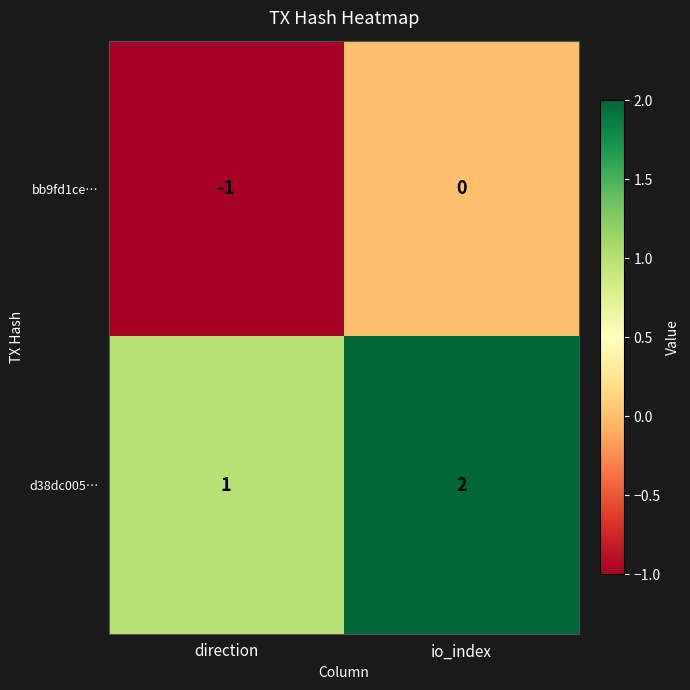

The value of bb9fd1ce… at direction is -1. True or false?

True